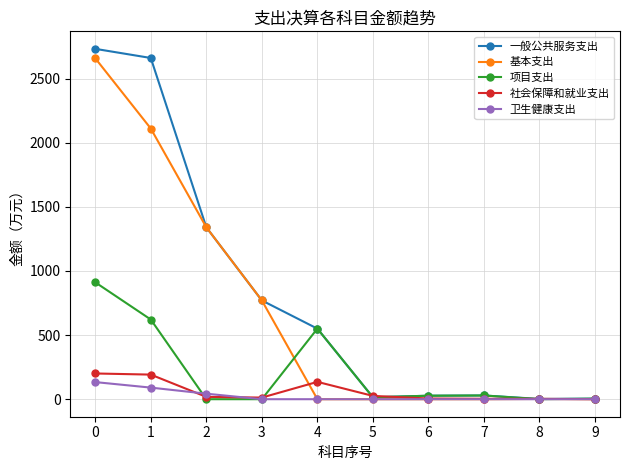

What is the sum of the 项目支出 values at 7 and 6?

56.3